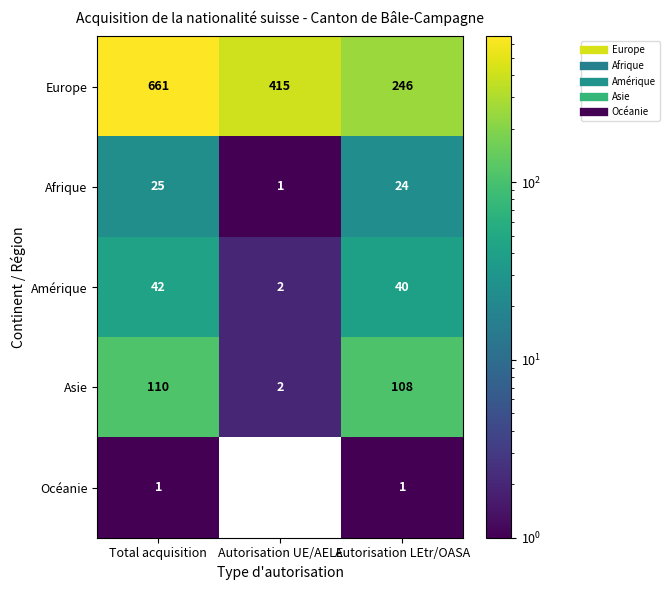

At which category is the sum across all series the highest?

Total acquisition